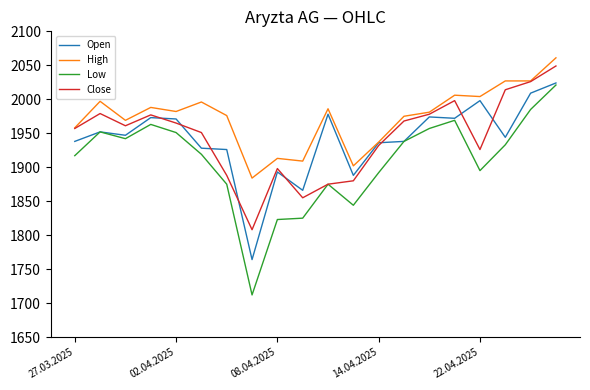

What is the highest value of the Open series?

2024